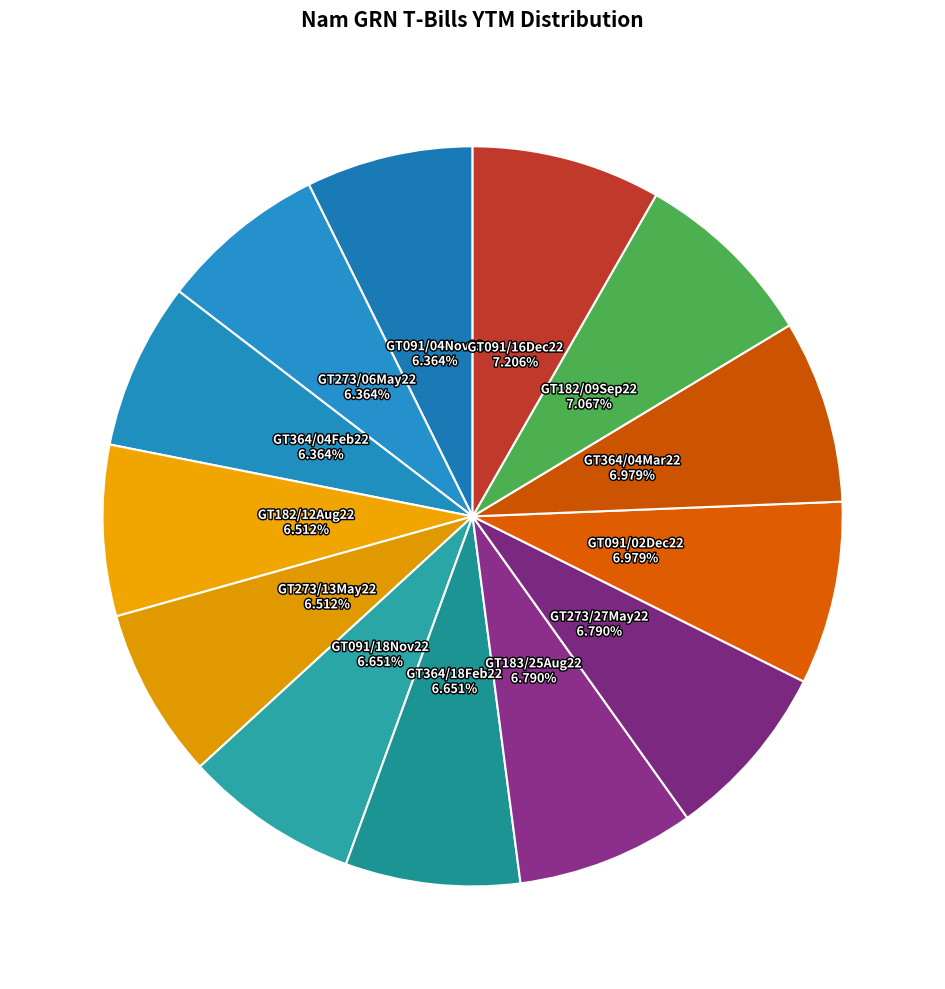

To the nearest percent, what is the difference between the largest and smallest slice percentages?

1%